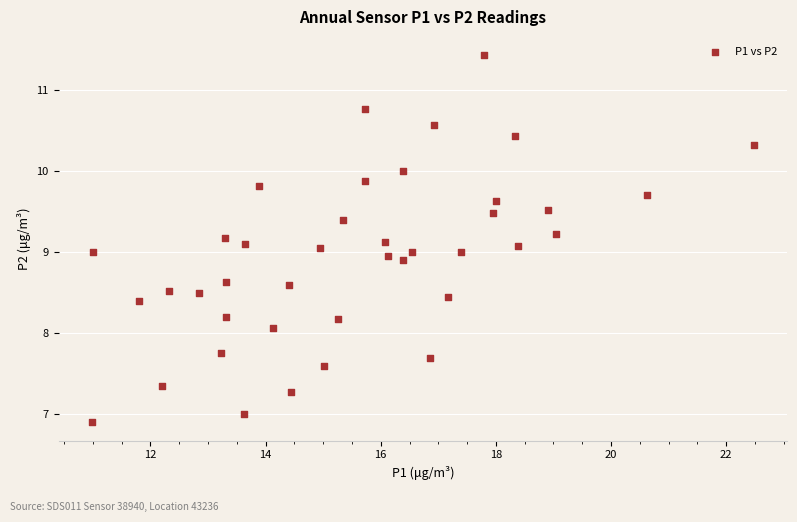

What is the range of X values (max minus min)?

11.5